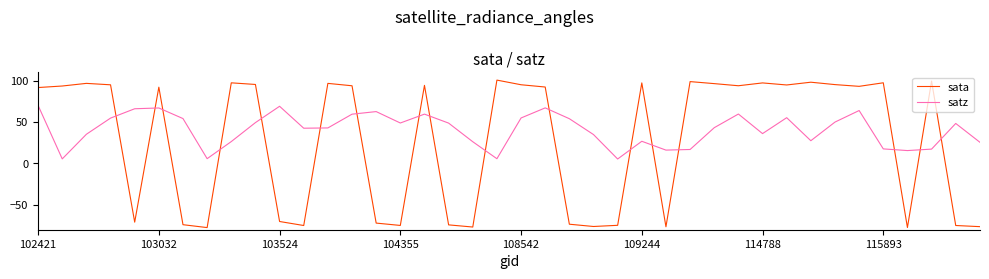

Rank the series by their maximum value, from lowest to highest.

satz, sata